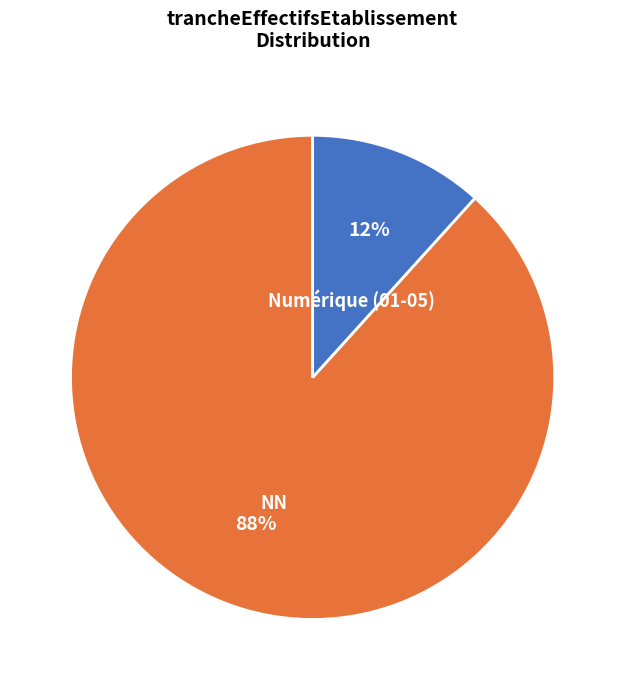

To the nearest percent, what percentage of the pie is NN?

88%